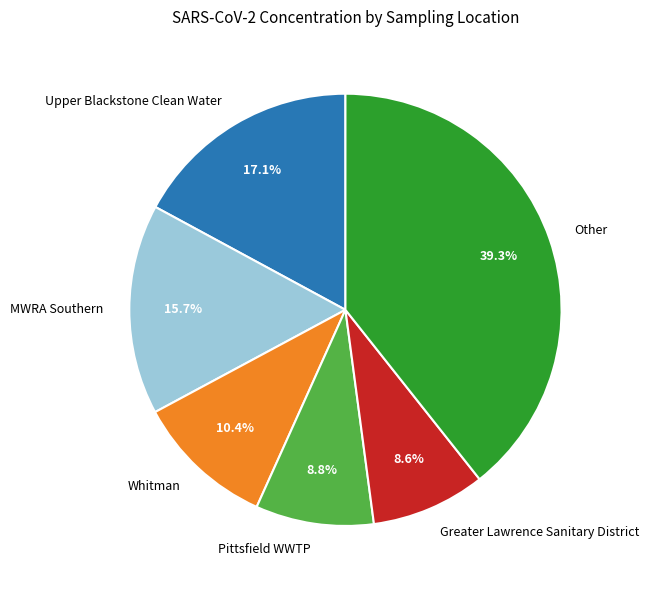

Is it true that MWRA Southern is 11% of the pie?

False